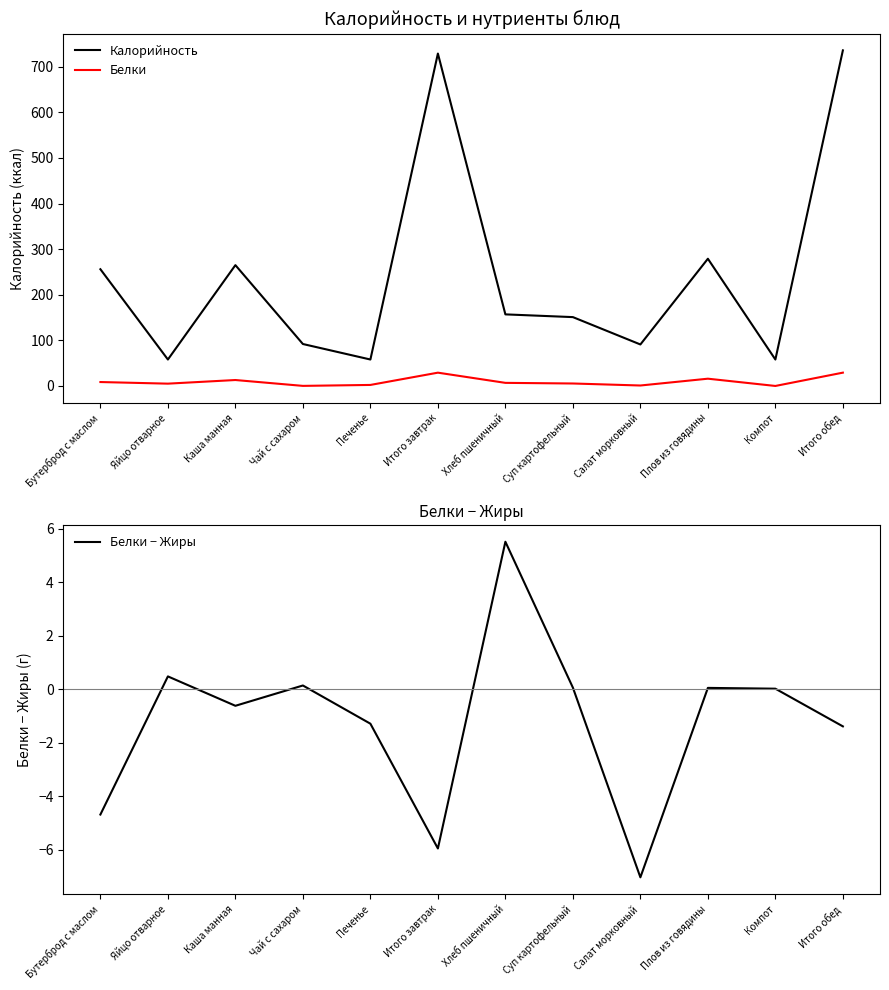

Where is Калорийность nearest to the value 397?

Плов из говядины